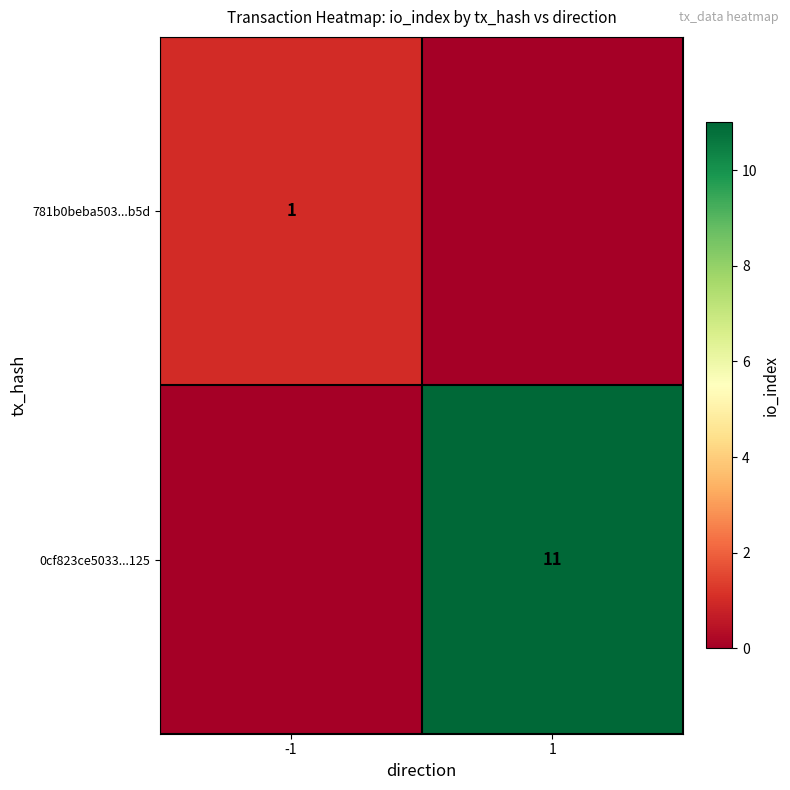

The 0cf823ce5033...125 series shows 19 at 1. True or false?

False